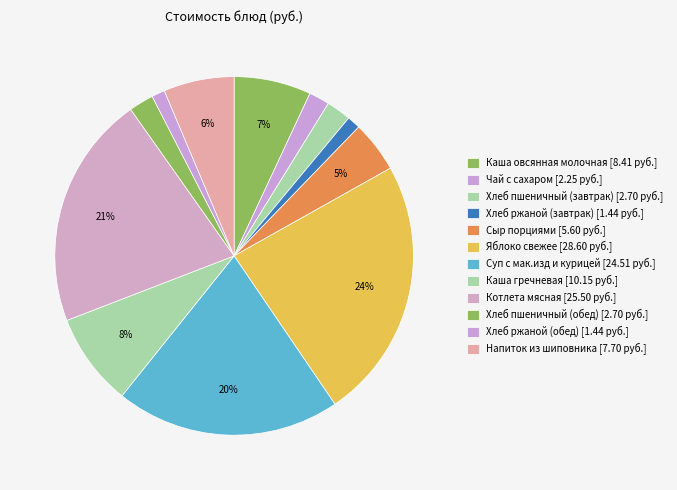

Rank the categories by value from highest to lowest.

Яблоко свежее, Котлета мясная, Суп с мак.изд и курицей, Каша гречневая, Каша овсянная молочная, Напиток из шиповника, Сыр порциями, Хлеб пшеничный (завтрак), Хлеб пшеничный (обед), Чай с сахаром, Хлеб ржаной (завтрак), Хлеб ржаной (обед)